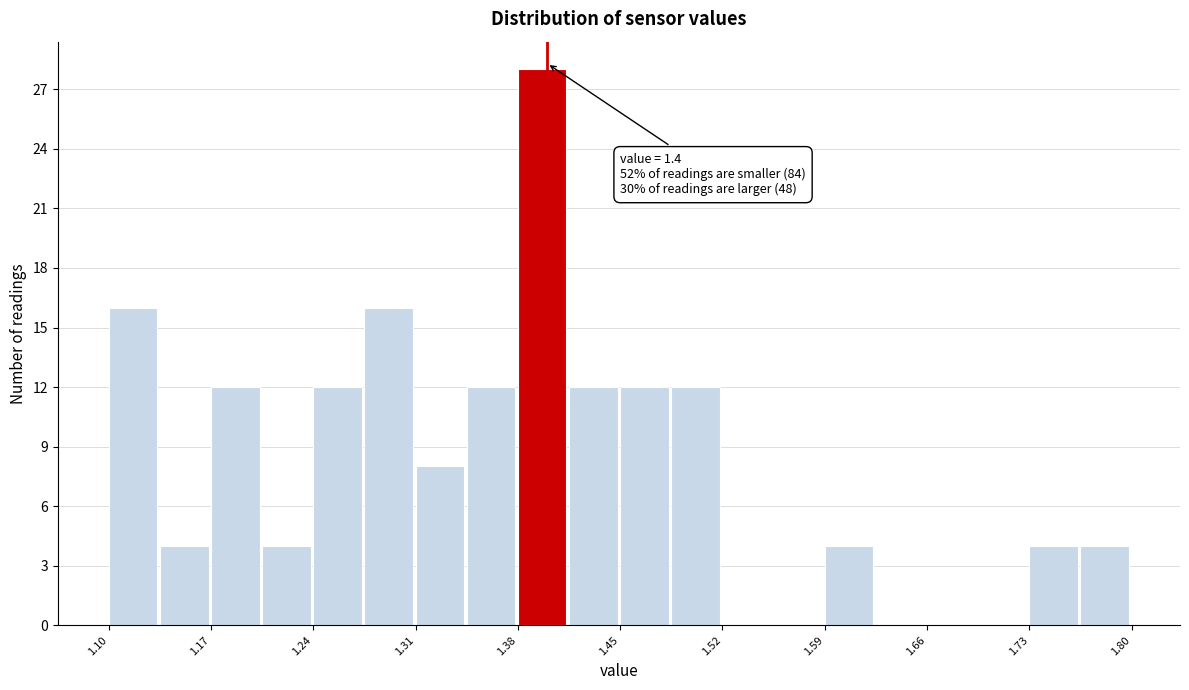

Around what value on the x-axis is the tallest bar? Give the approximate position of its centre, as read against the axis.

1.40